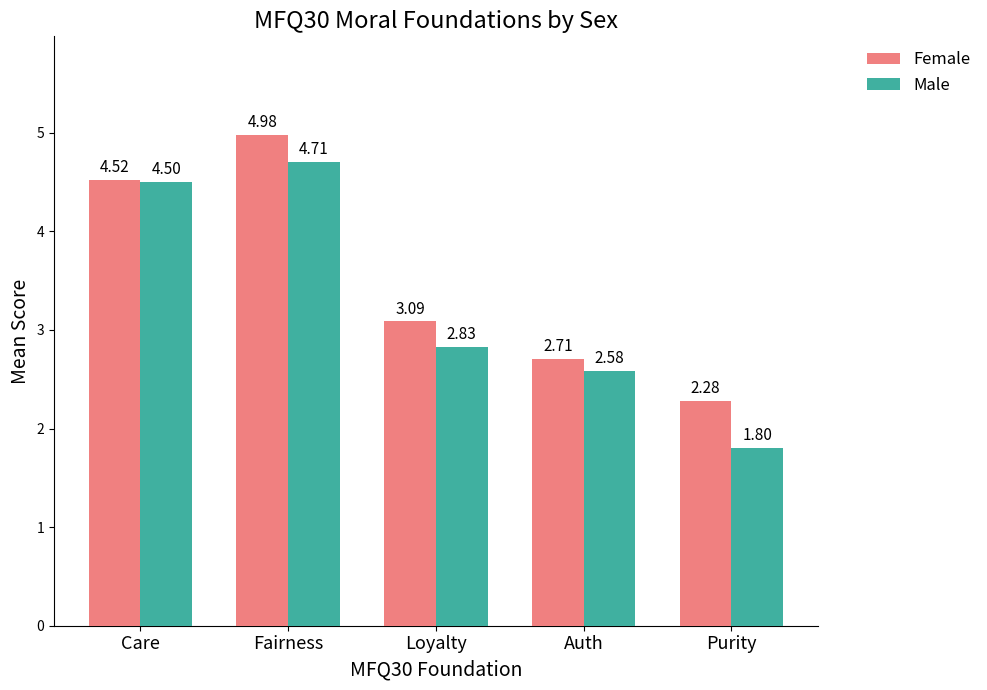

What are all the series names shown in the legend?

Female, Male